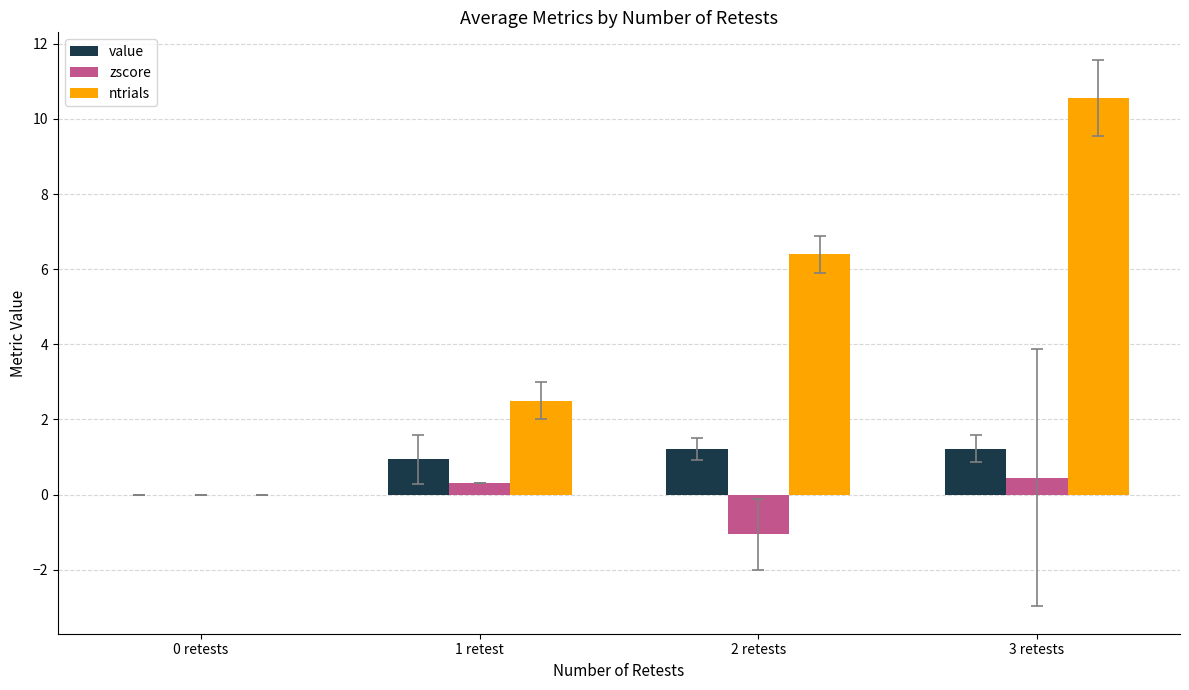

What is the average value of the ntrials series?

4.9